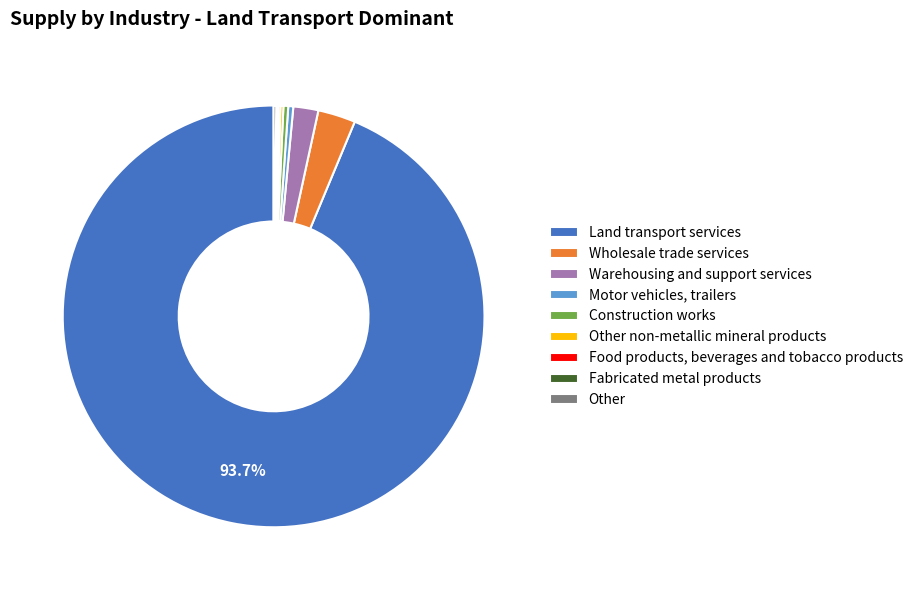

Which category has the biggest portion of the pie?

Land transport services